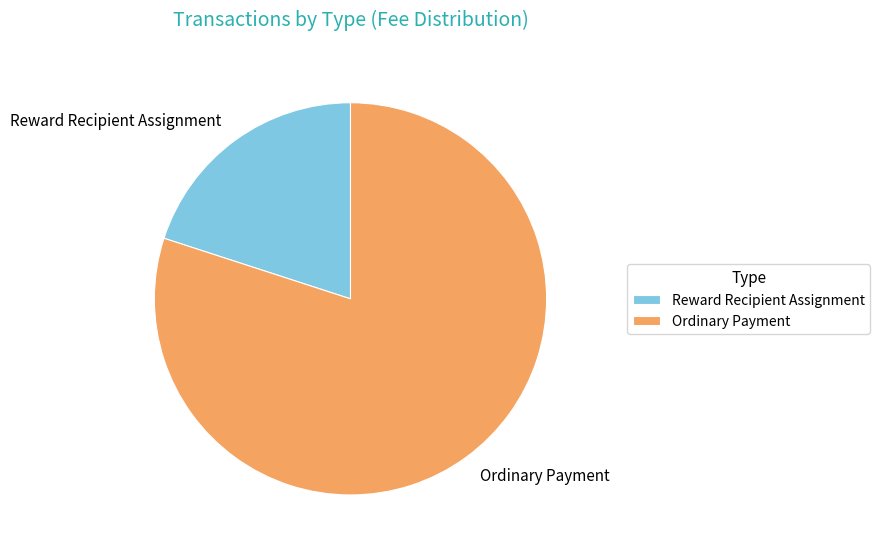

Count the number of slices in the pie.

2